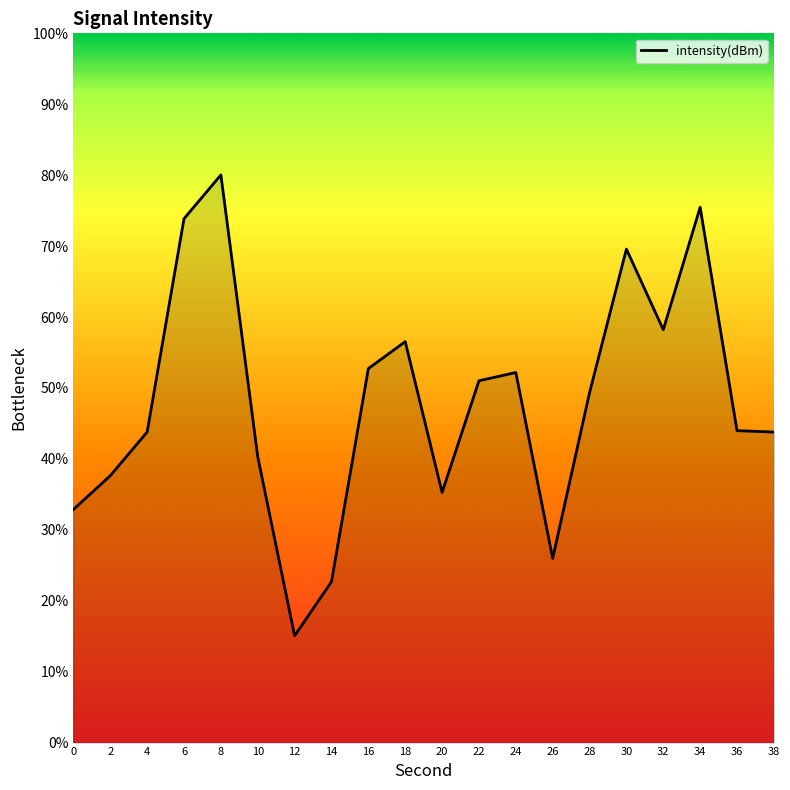

At which category does the chart reach its minimum across all series?

12